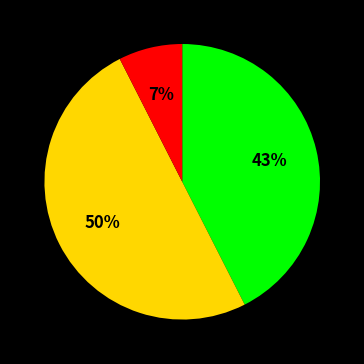

To the nearest percent, what is the average slice percentage?

33%